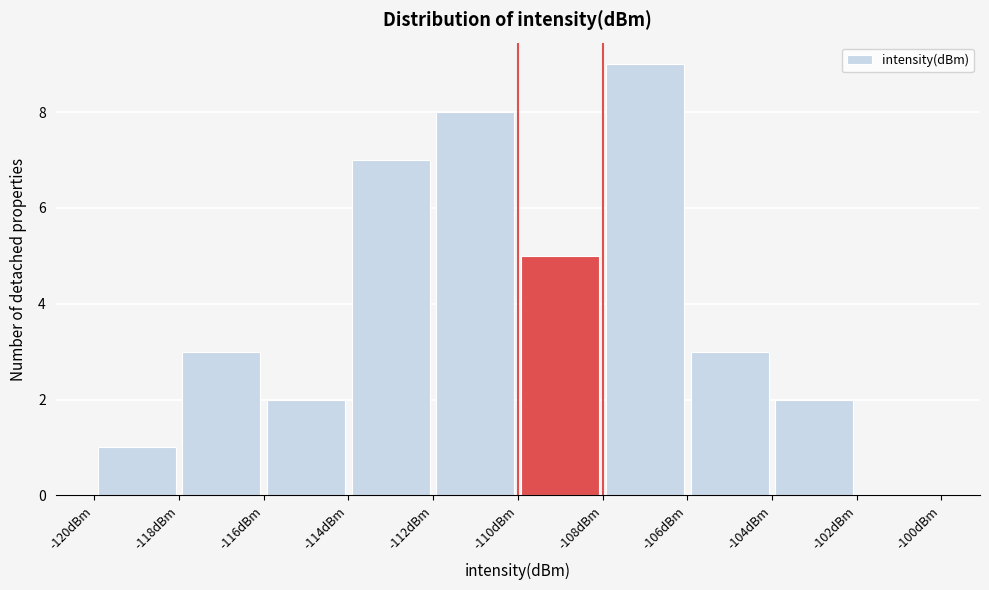

Reading left to right, transcribe this chart: for each bar, give the range it covers on the x-axis and its height. The values are not printed on the chart, so give them approximately, as read against the axis.

-120 to -118: 1
-118 to -116: 3
-116 to -114: 2
-114 to -112: 7
-112 to -110: 8
-110 to -108: 5
-108 to -106: 9
-106 to -104: 3
-104 to -102: 2
-102 to -100: 0